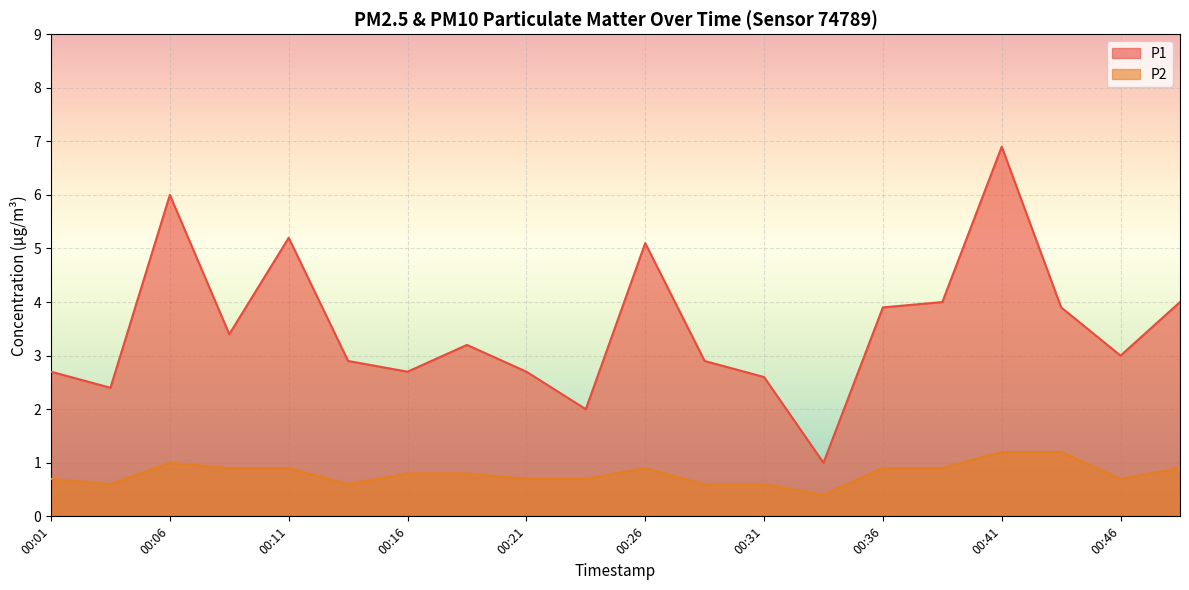

At which category is the sum across all series the highest?

00:41